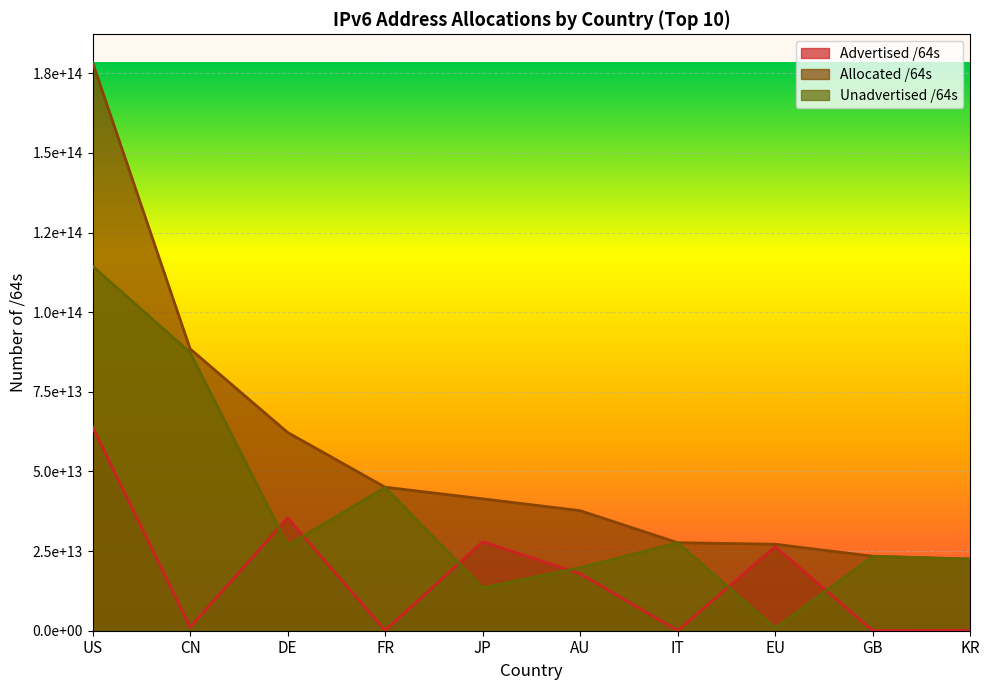

What is the total value across all series at IT?

55276230934528